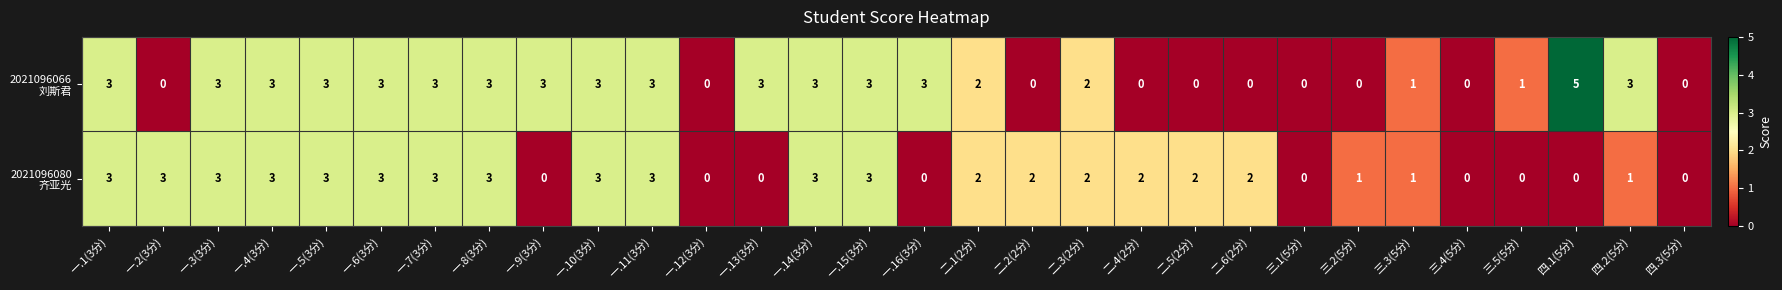

What is the maximum value shown in the chart?

5